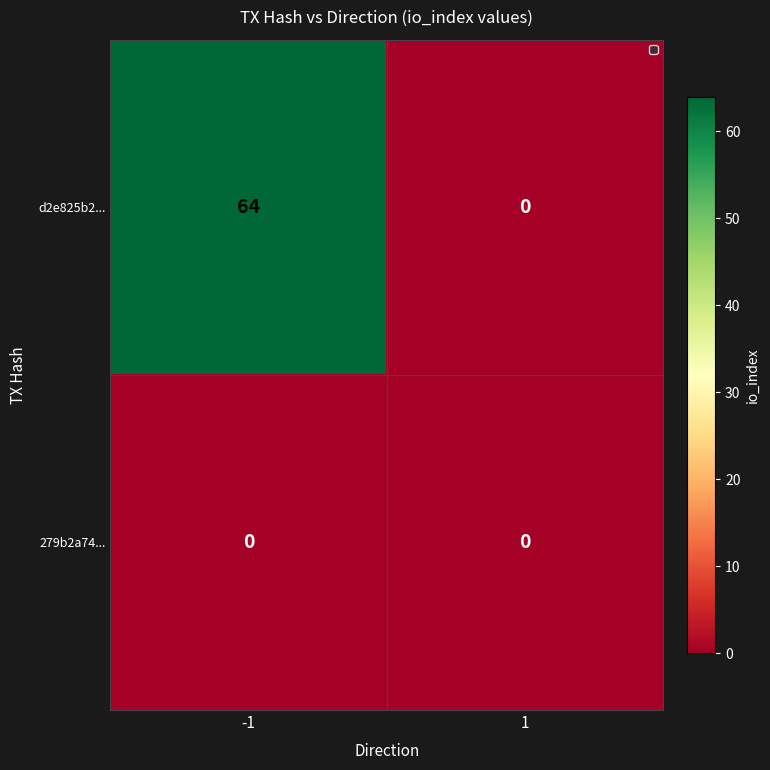

Which series changed the most between -1 and 1?

d2e825b2...